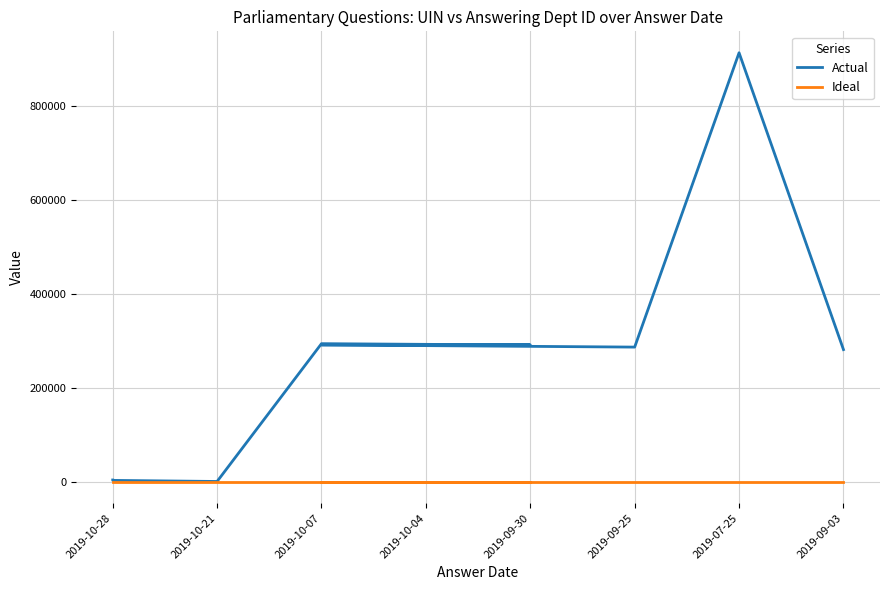

True or false: Actual has more than 2 points higher than both neighbors.

True